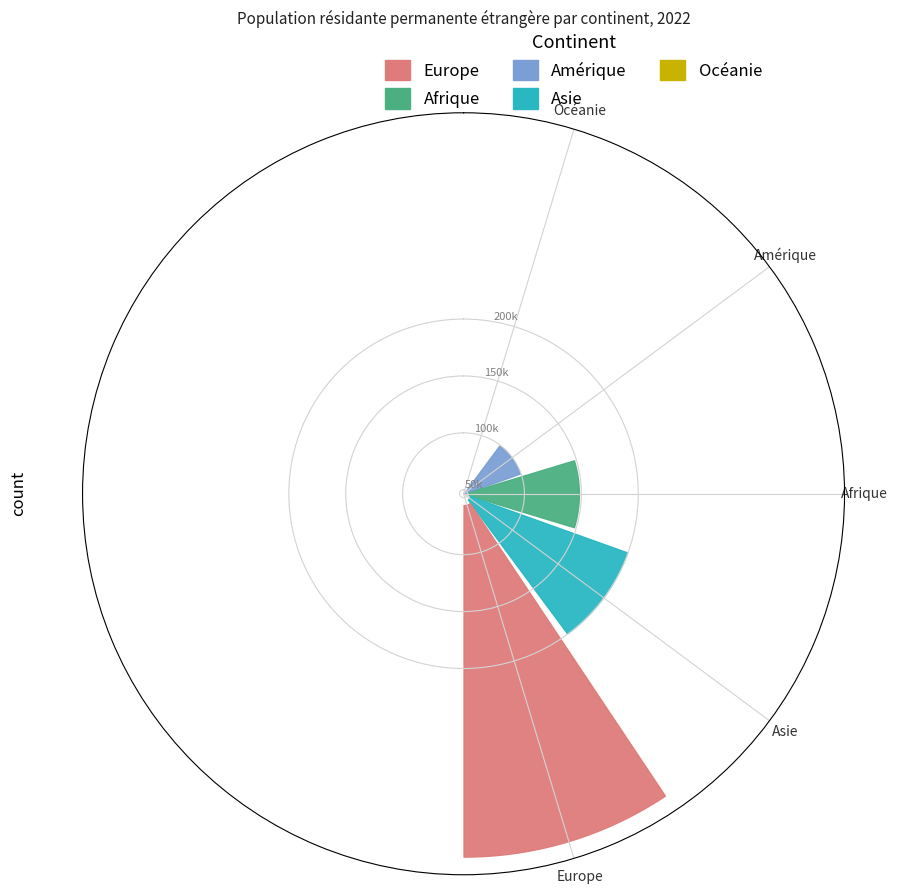

What is the average value of the Amérique series?

86872